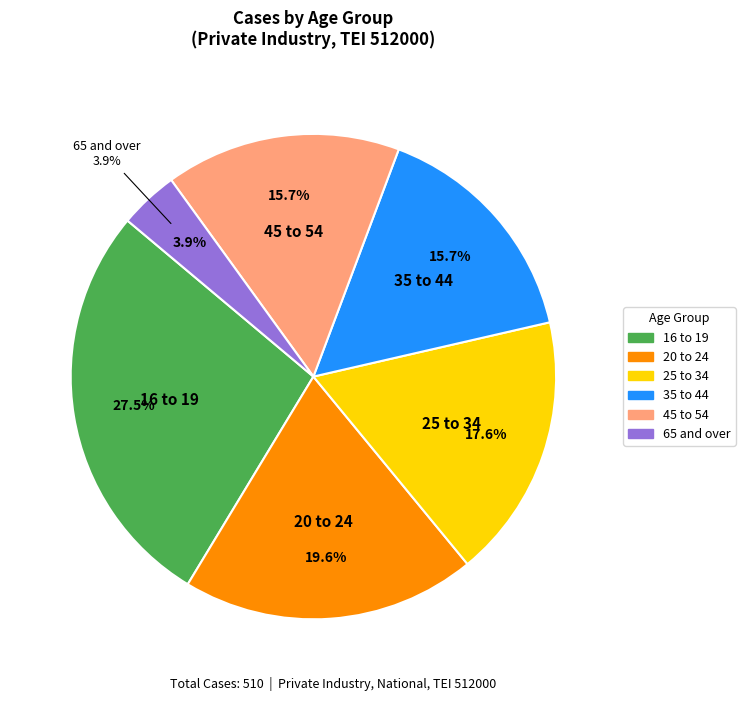

How many segments does this pie chart have?

6